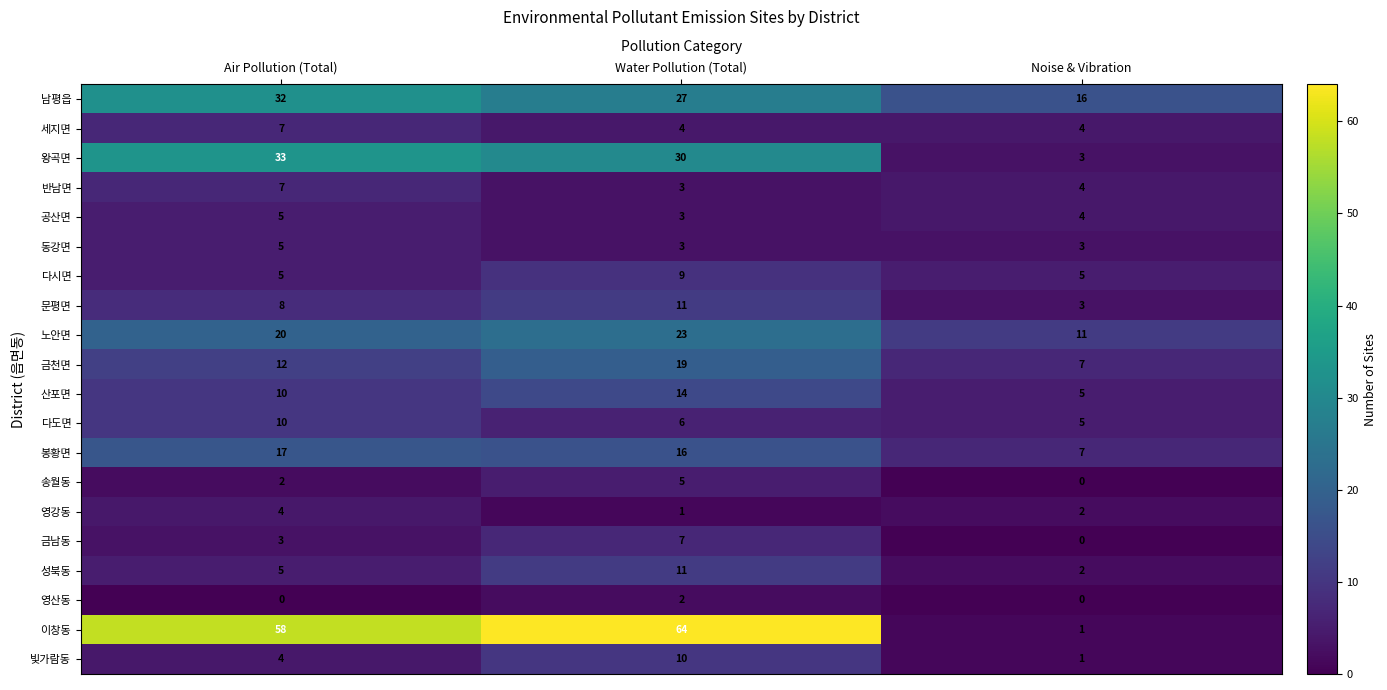

At how many categories does at least one series exceed 6?

3